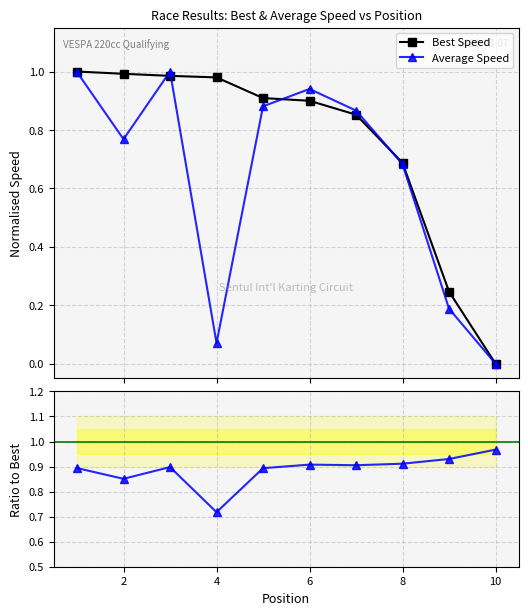

What is the maximum value shown in the chart?

1.0